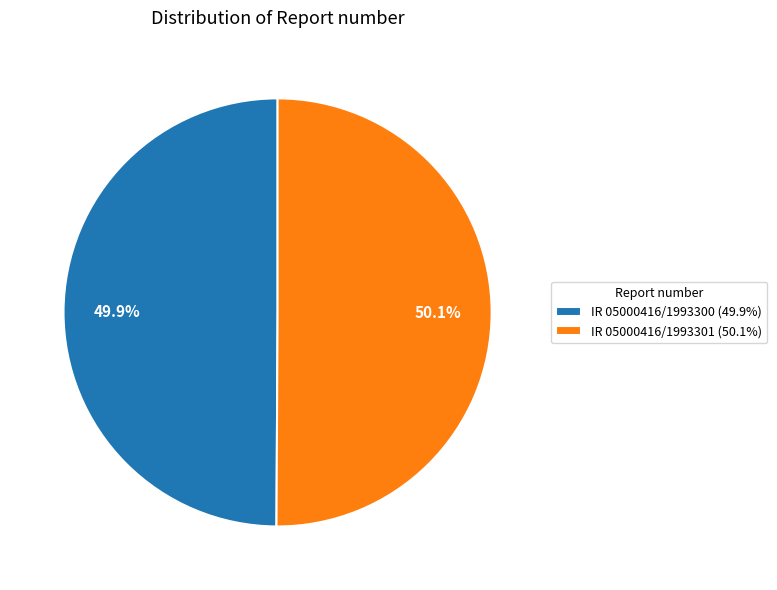

The IR 05000416/1993300 slice represents 50% of the pie. True or false?

True